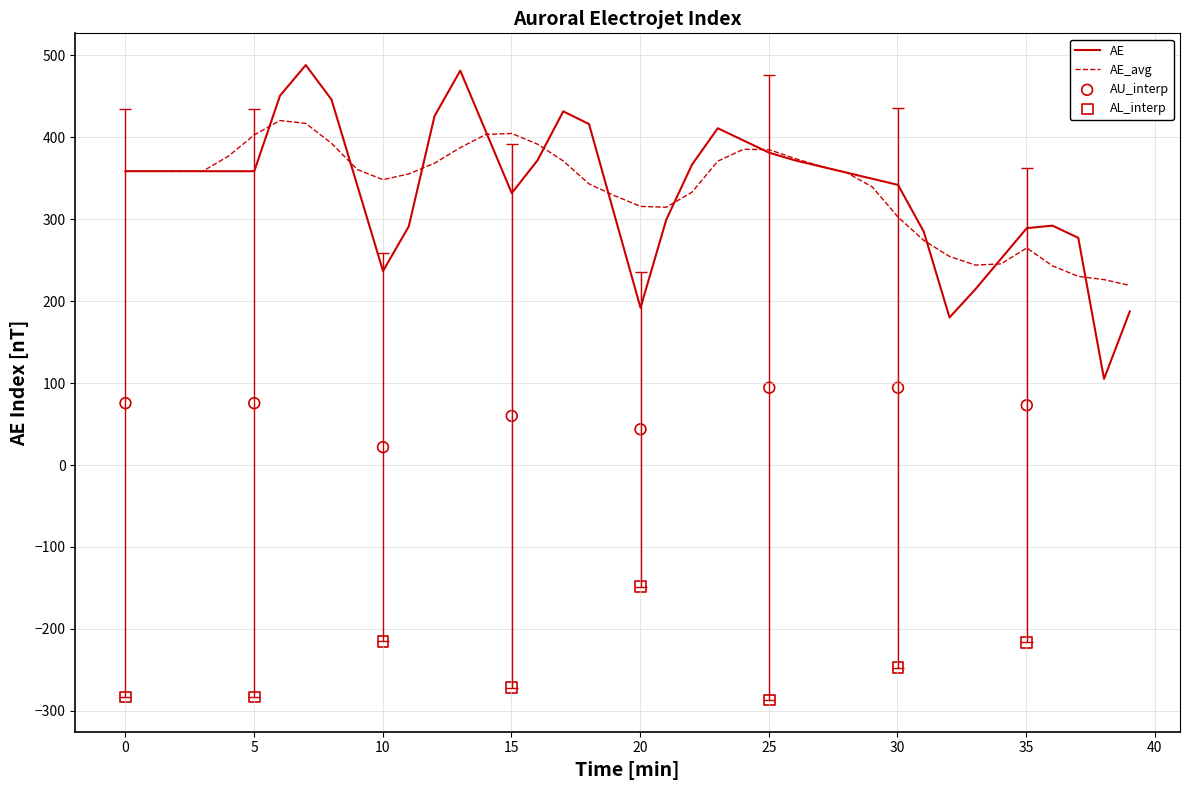

Which series has the widest spread of Y values?

AE